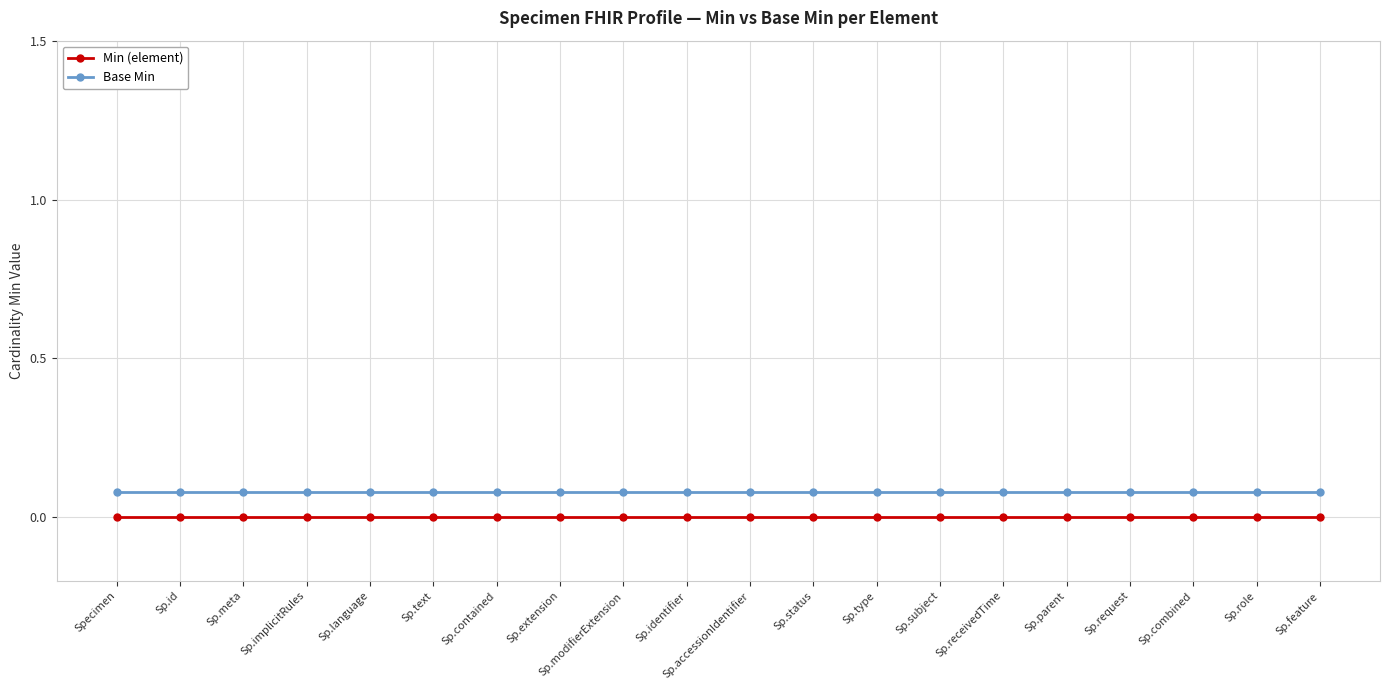

Rank the series at Sp.accessionIdentifier from lowest to highest value.

Min (element), Base Min